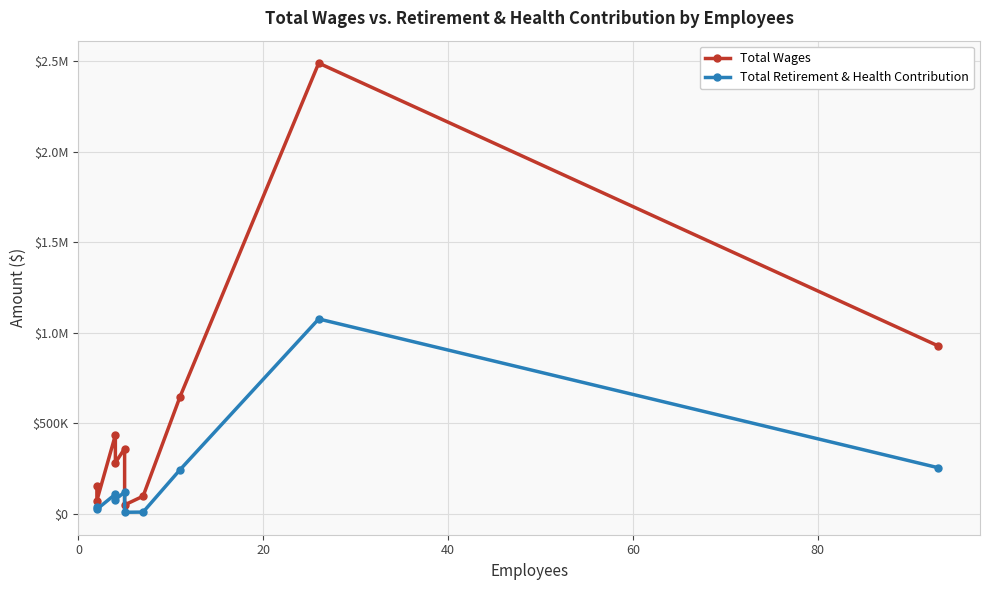

True or false: Total Retirement & Health Contribution and Total Wages intersect in this chart.

False